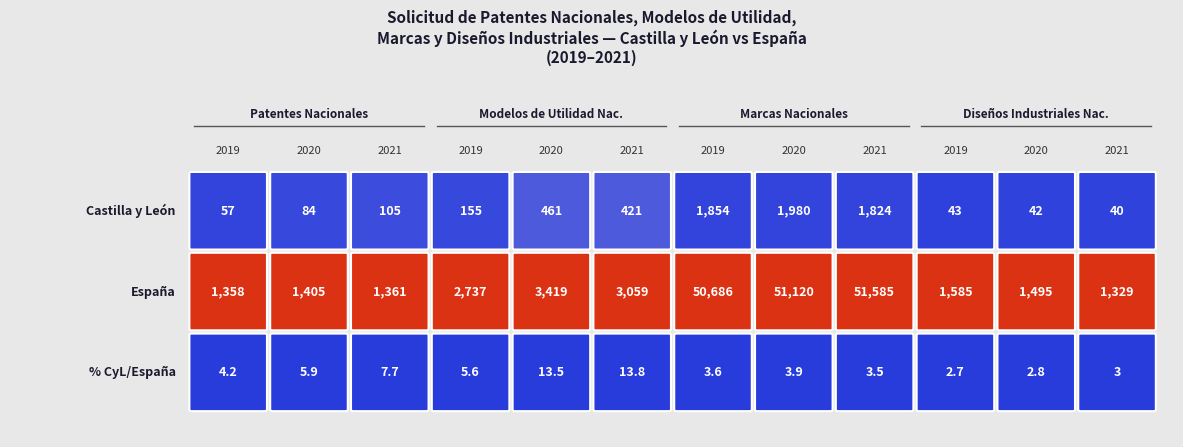

Reading right to left, what are all the values shown in this chart?

Castilla y León: 11=40.0	10=42.0	9=43.0	8=1824.0	7=1980.0	6=1854.0	5=421.0	4=461.0	3=155.0	2=105.0	1=84.0	0=57.0
España: 11=1329.0	10=1495.0	9=1585.0	8=51585.0	7=51120.0	6=50686.0	5=3059.0	4=3419.0	3=2737.0	2=1361.0	1=1405.0	0=1358.0
% CyL/España: 11=3.0	10=2.8	9=2.7	8=3.5	7=3.9	6=3.6	5=13.8	4=13.5	3=5.6	2=7.7	1=5.9	0=4.2